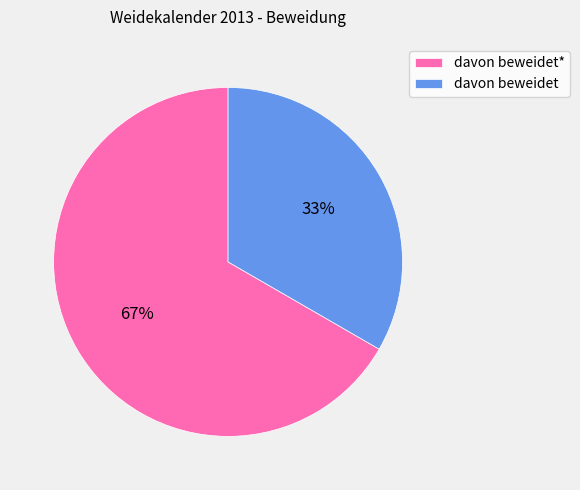

Does any single category account for the majority?

Yes